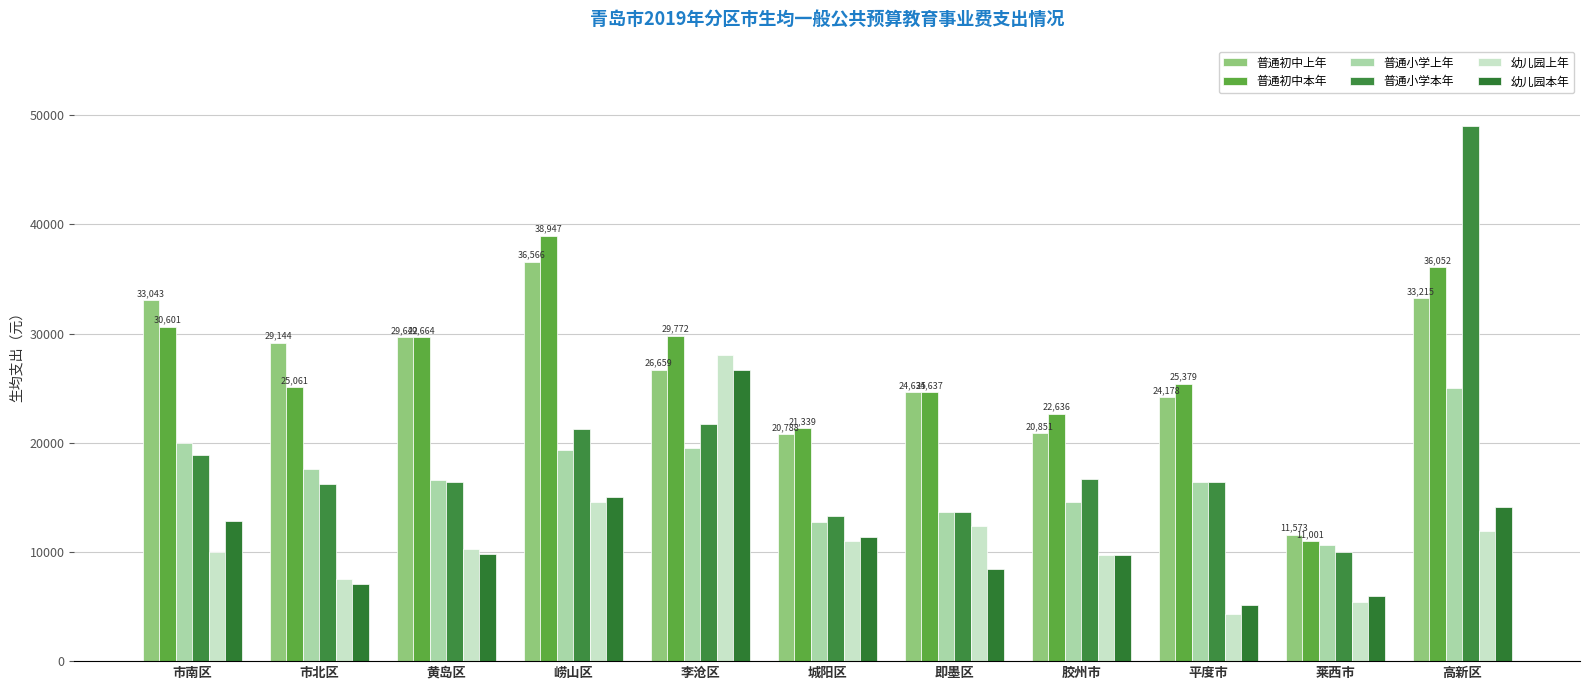

Reading right to left, what are all the values shown in this chart?

普通初中上年: 高新区=33214.6	莱西市=11573.2	平度市=24177.8	胶州市=20851.0	即墨区=24634.9	城阳区=20788.3	李沧区=26659.3	崂山区=36566.0	黄岛区=29642.2	市北区=29144.5	市南区=33042.9
普通初中本年: 高新区=36051.7	莱西市=11000.8	平度市=25379.3	胶州市=22636.0	即墨区=24637.3	城阳区=21339.3	李沧区=29772.0	崂山区=38946.9	黄岛区=29664.4	市北区=25061.2	市南区=30600.5
普通小学上年: 高新区=25005.7	莱西市=10660.3	平度市=16359.8	胶州市=14555.6	即墨区=13678.4	城阳区=12707.5	李沧区=19546.9	崂山区=19319.7	黄岛区=16546.3	市北区=17577.0	市南区=19998.2
普通小学本年: 高新区=48991.7	莱西市=9961.7	平度市=16393.2	胶州市=16723.0	即墨区=13685.8	城阳区=13251.1	李沧区=21682.9	崂山区=21272.4	黄岛区=16433.6	市北区=16228.5	市南区=18905.7
幼儿园上年: 高新区=11885.2	莱西市=5433.1	平度市=4314.0	胶州市=9679.1	即墨区=12414.1	城阳区=10961.3	李沧区=28074.4	崂山区=14575.9	黄岛区=10307.8	市北区=7543.9	市南区=9953.4
幼儿园本年: 高新区=14146.1	莱西市=5939.0	平度市=5149.5	胶州市=9749.0	即墨区=8468.2	城阳区=11332.2	李沧区=26618.8	崂山区=15029.1	黄岛区=9789.1	市北区=7091.7	市南区=12824.2